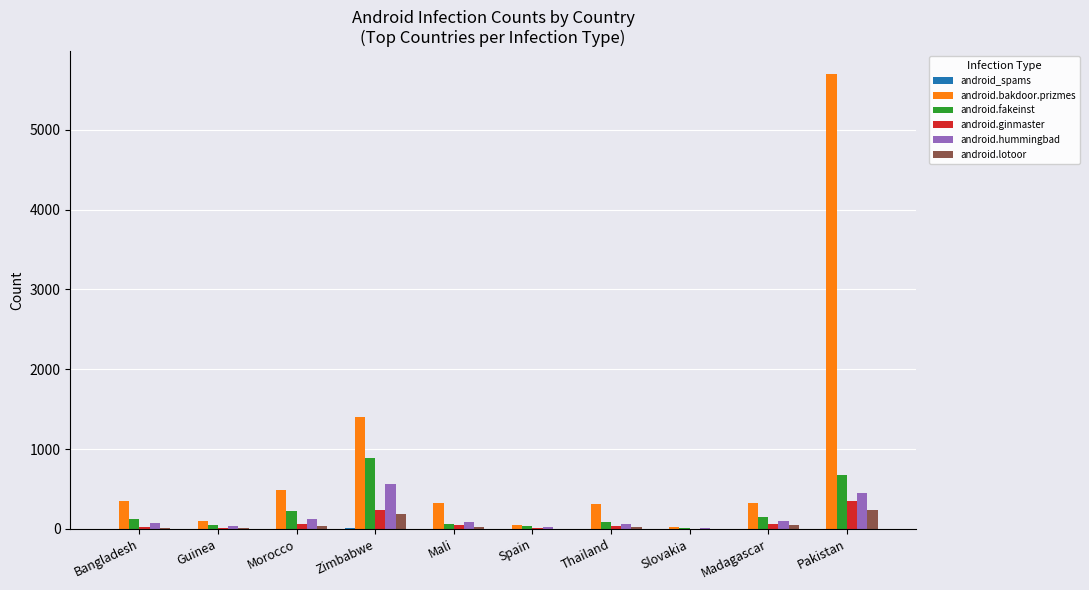

What is the highest value of the android.lotoor series?

234